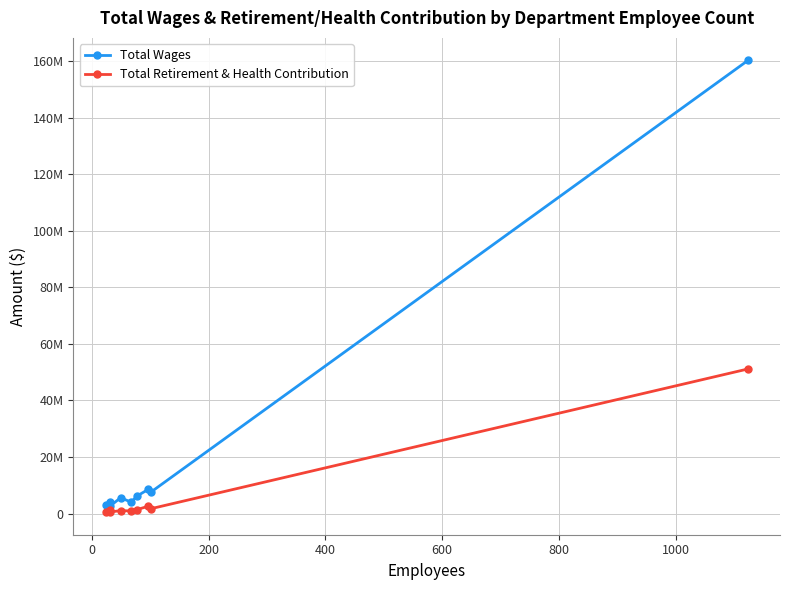

What is the value of the Total Wages point at the 1st from the left?

3035750